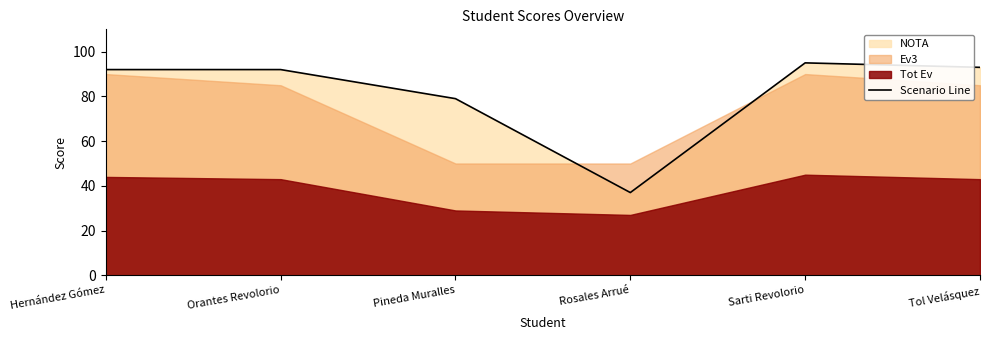

Does the chart have visible grid lines?

No